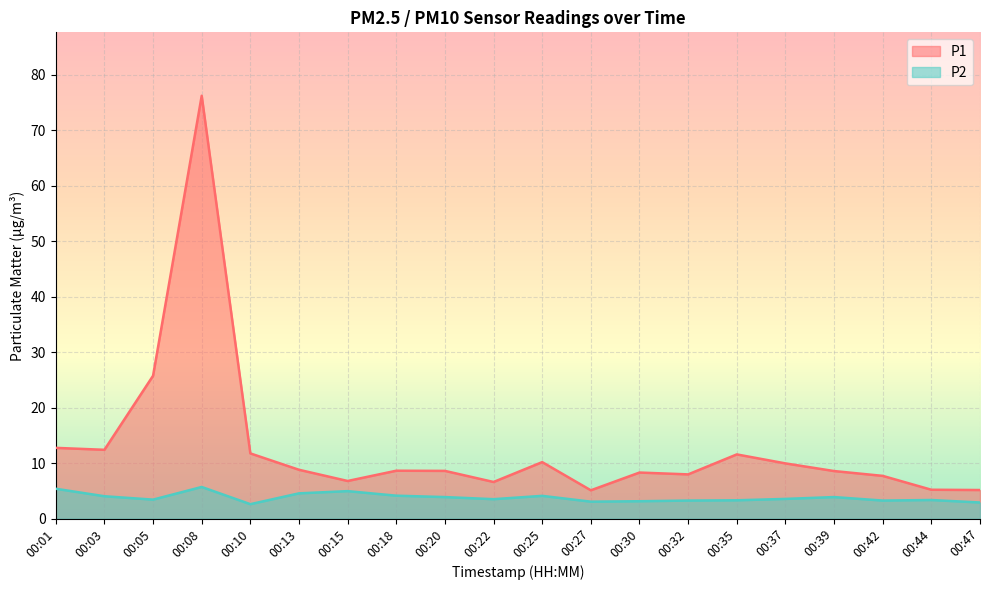

What is the difference between the second highest and second lowest values in the P2 series?

2.5